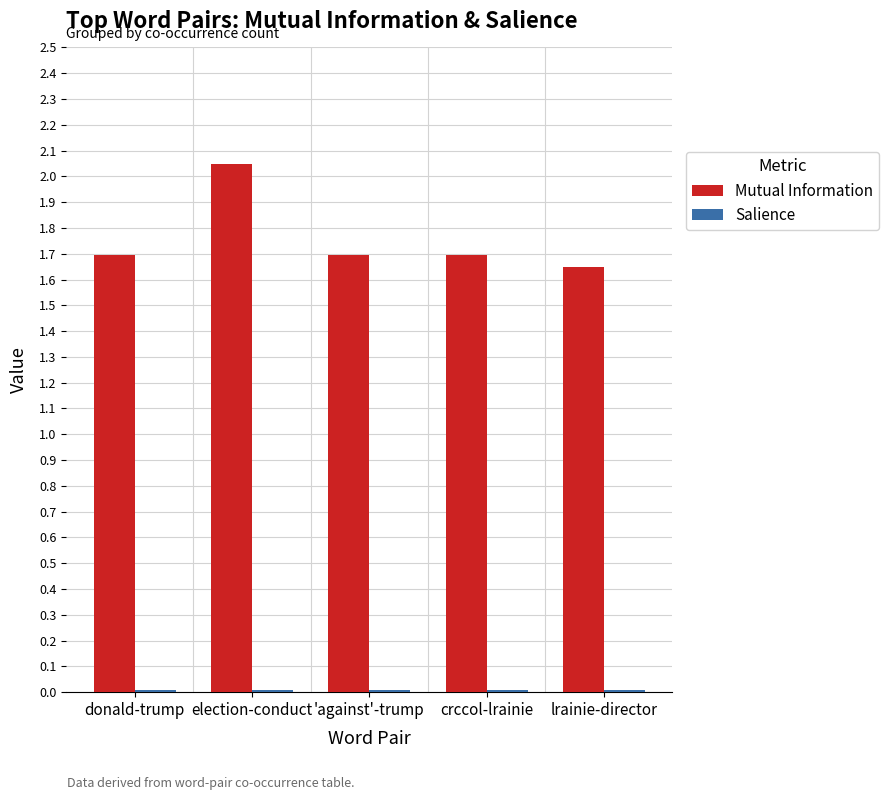

At which category is the sum across all series the highest?

election-conduct